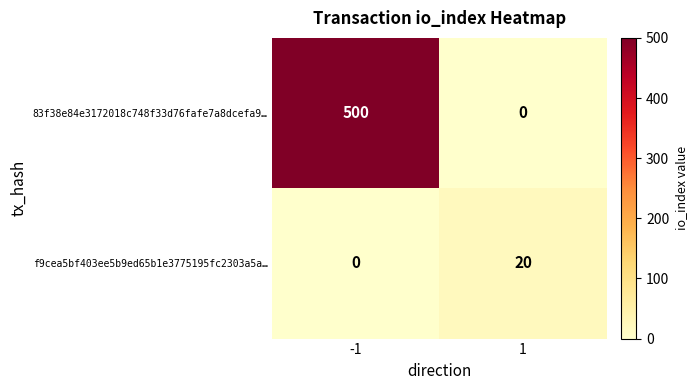

Count the number of categories in the chart.

2